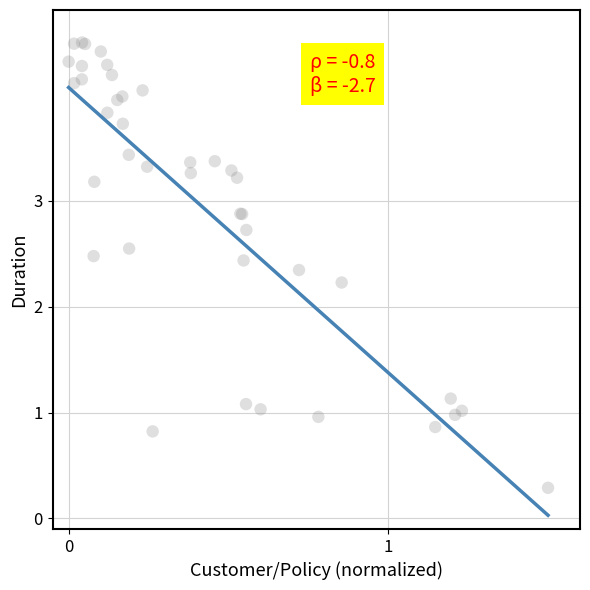

What Y value in the scatter plot is closest to 2?

2.2